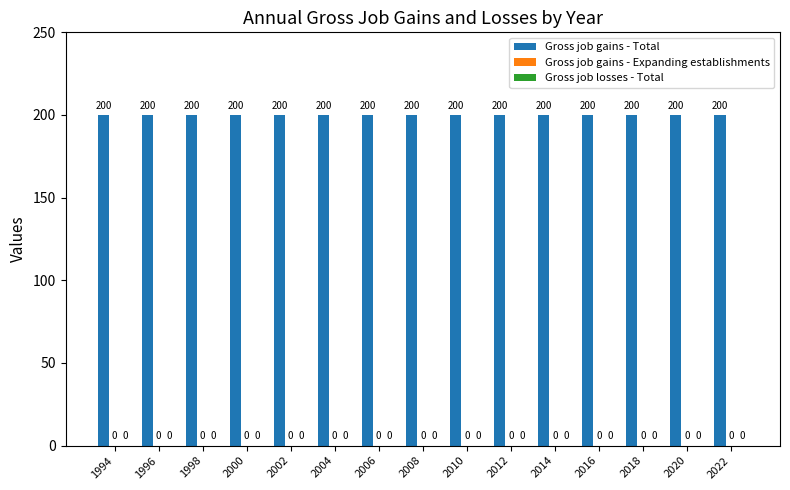

Rank the series by their maximum value, from highest to lowest.

Gross job gains - Total, Gross job gains - Expanding establishments, Gross job losses - Total